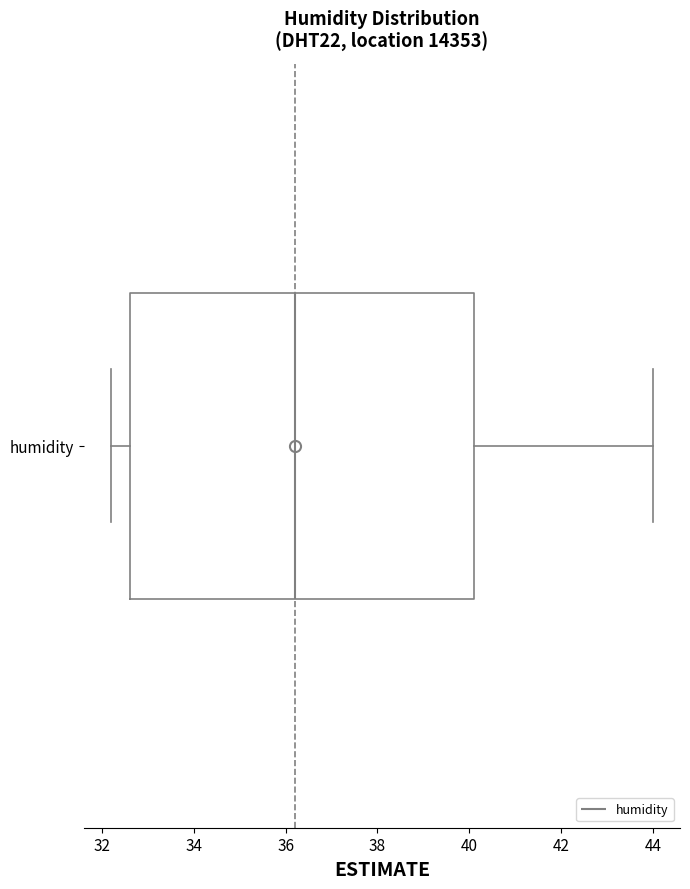

Where does the right whisker of the box for humidity end on the x-axis? The values are not printed on the chart, so give them approximately, as read against the axis.

44.0